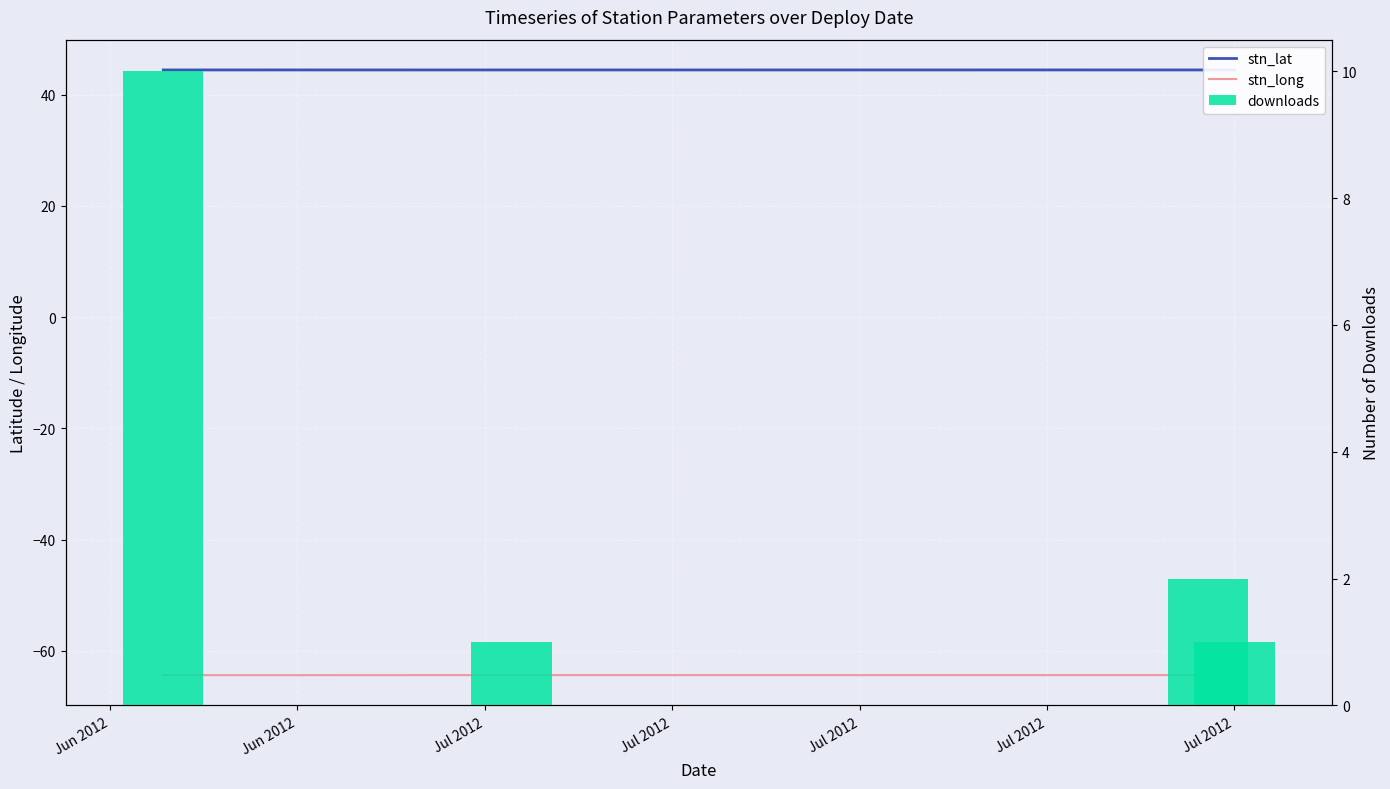

List the series in order of their peak value, lowest first.

stn_long, downloads, stn_lat